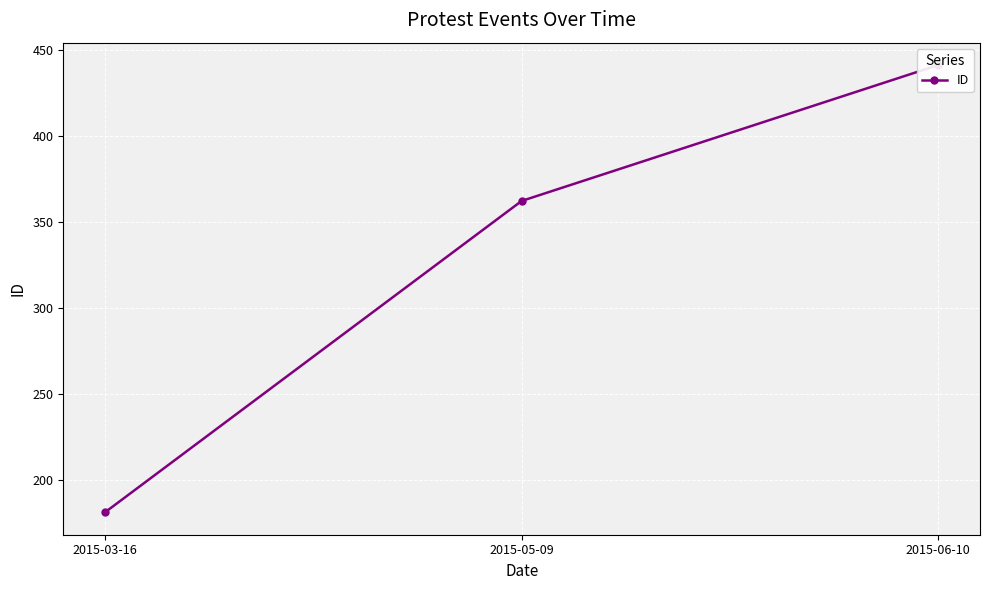

Which category has the highest value across all series?

2015-06-10